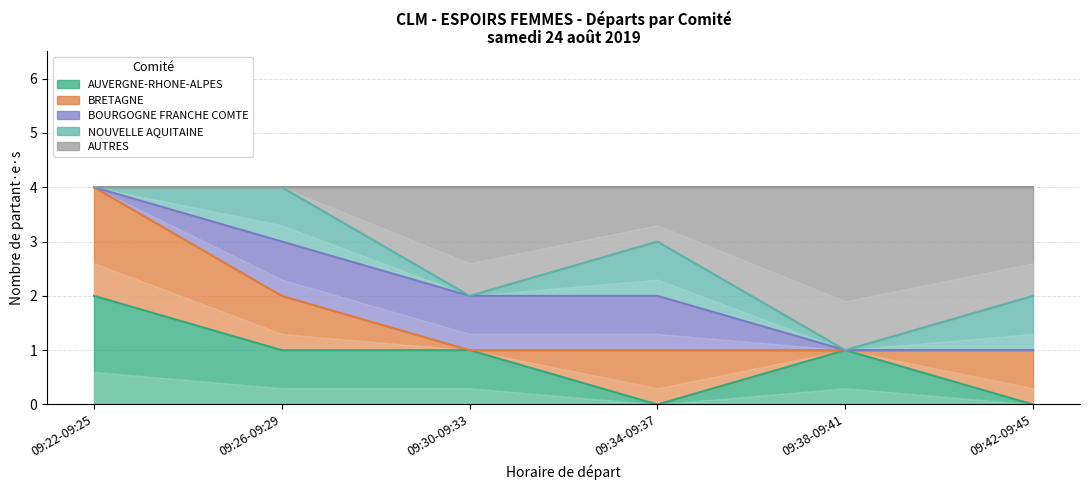

What are all the series names shown in the legend?

AUVERGNE-RHONE-ALPES, BRETAGNE, BOURGOGNE FRANCHE COMTE, NOUVELLE AQUITAINE, AUTRES